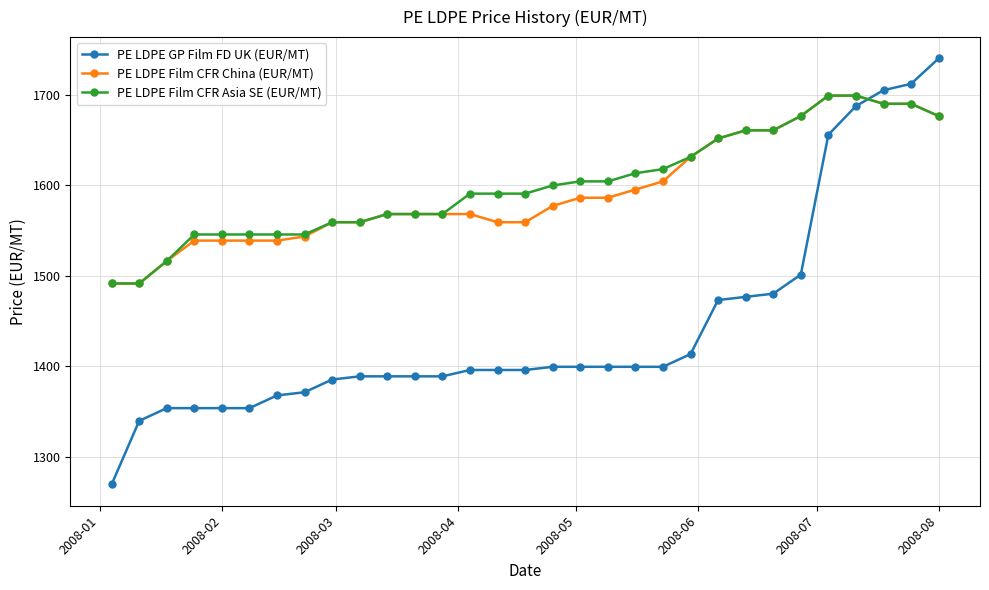

What is the minimum value for PE LDPE GP Film FD UK (EUR/MT)?

1269.8